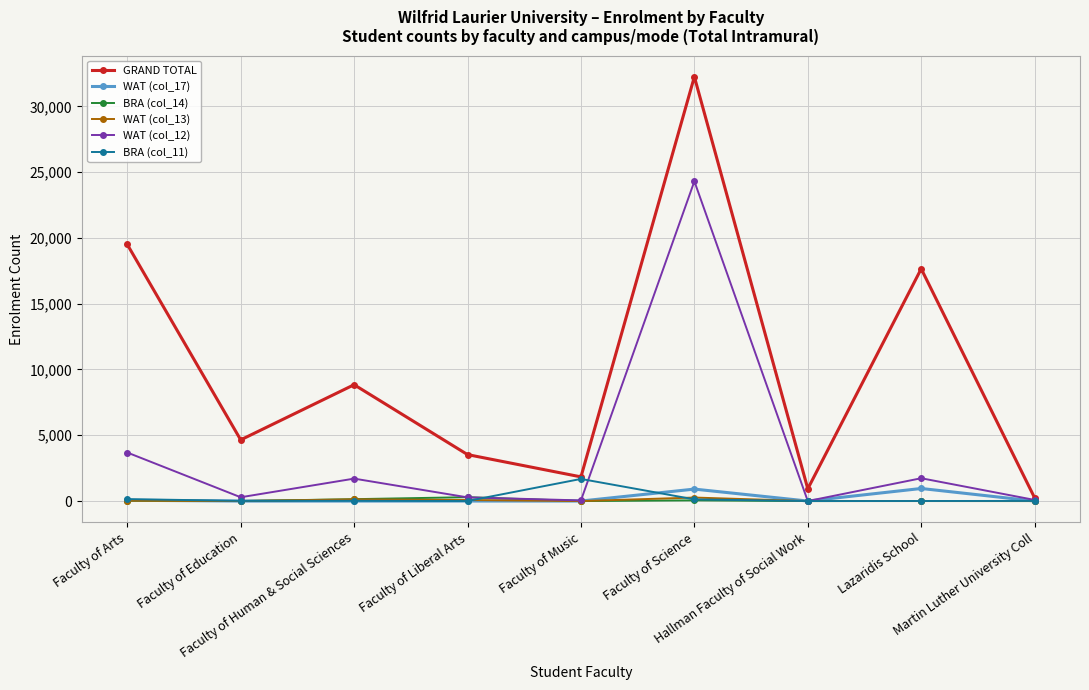

What is the approximate value of WAT (col_12) at Faculty of Education, to the nearest 10?

290